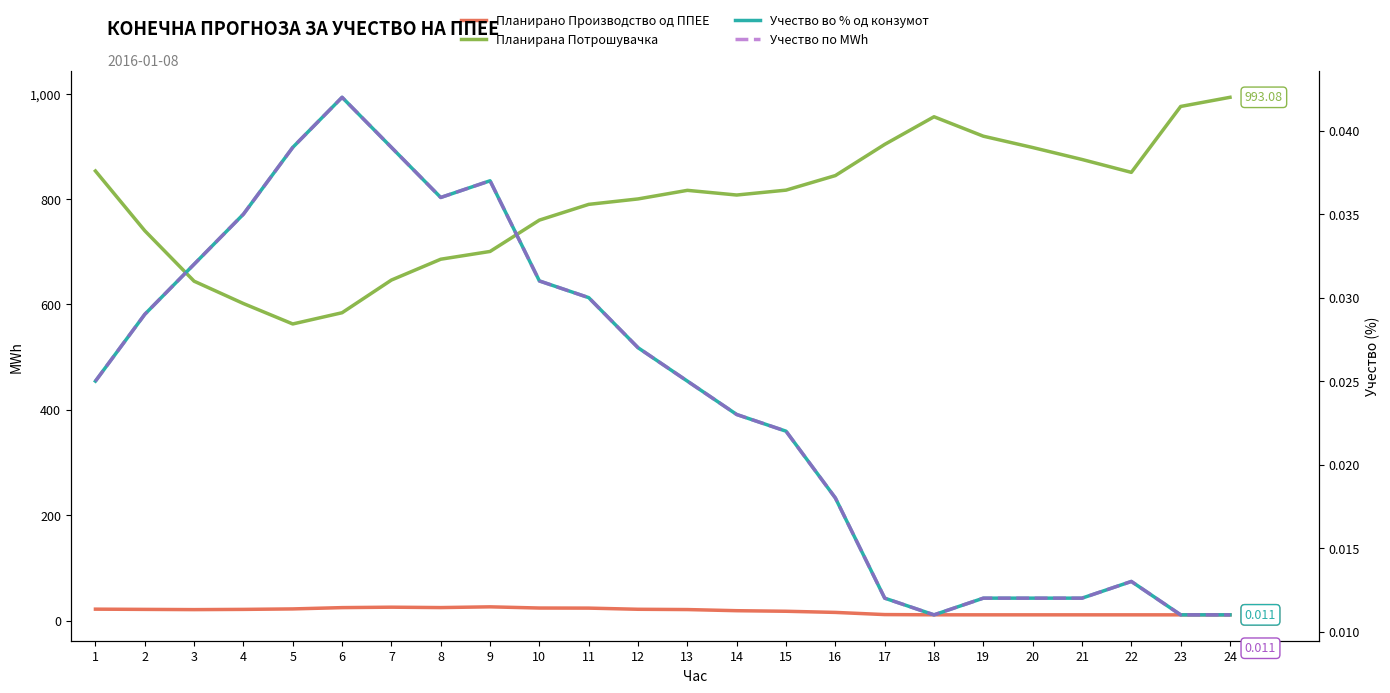

What are all the series names shown in the legend?

Планирано Производство од ППЕЕ, Планирана Потрошувачка, Учество во % од конзумот, Учество по MWh